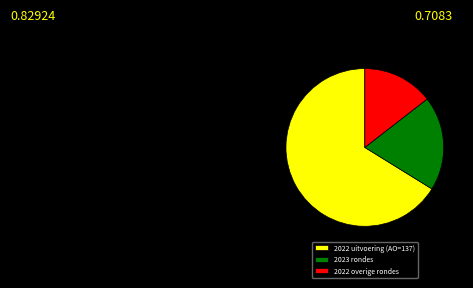

Count the number of slices in the pie.

3